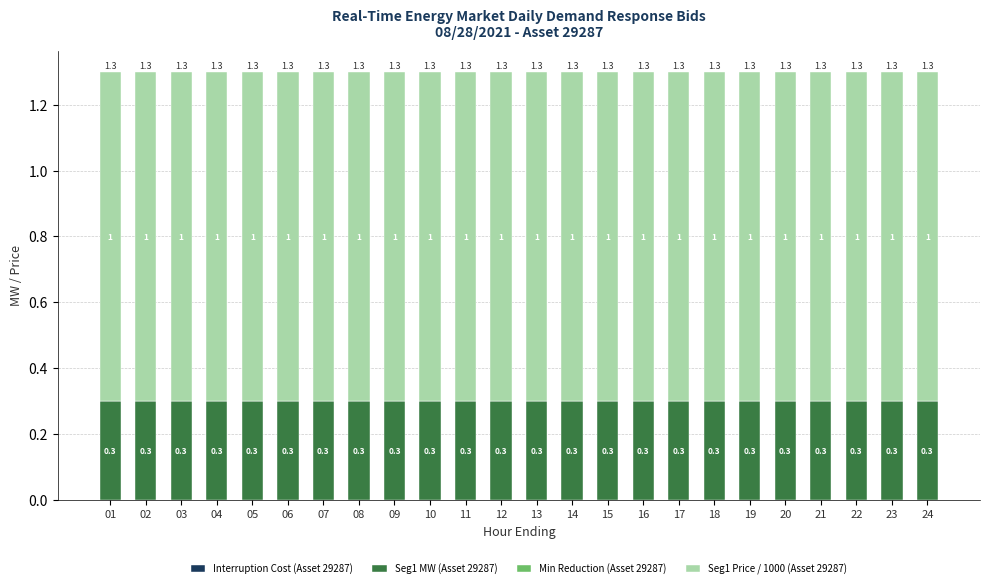

What is the total value across all series at 10?

1.3